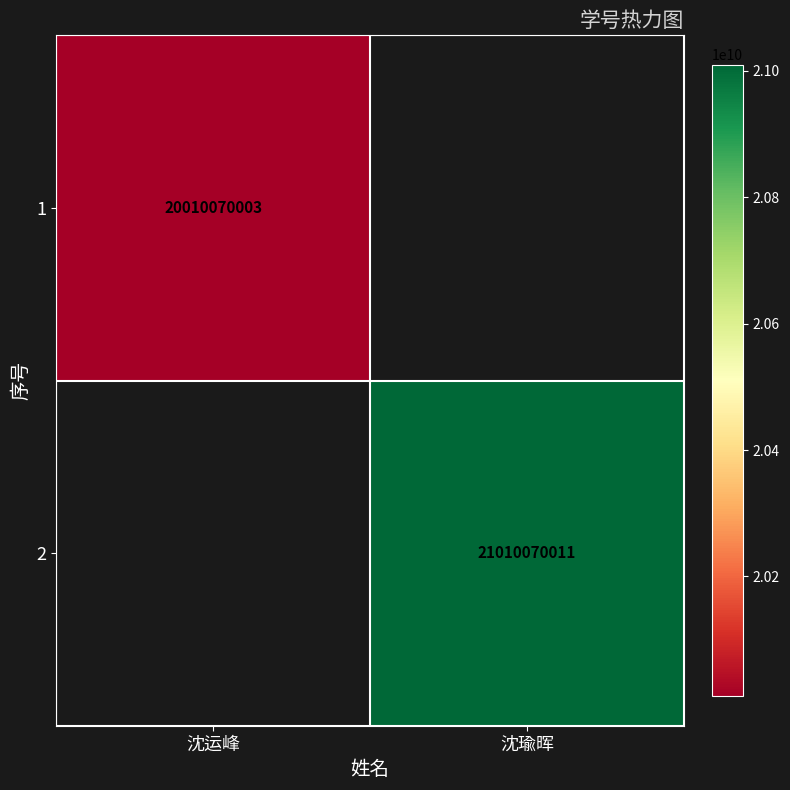

The value of 1 at 沈运峰 is 35824165457. True or false?

False